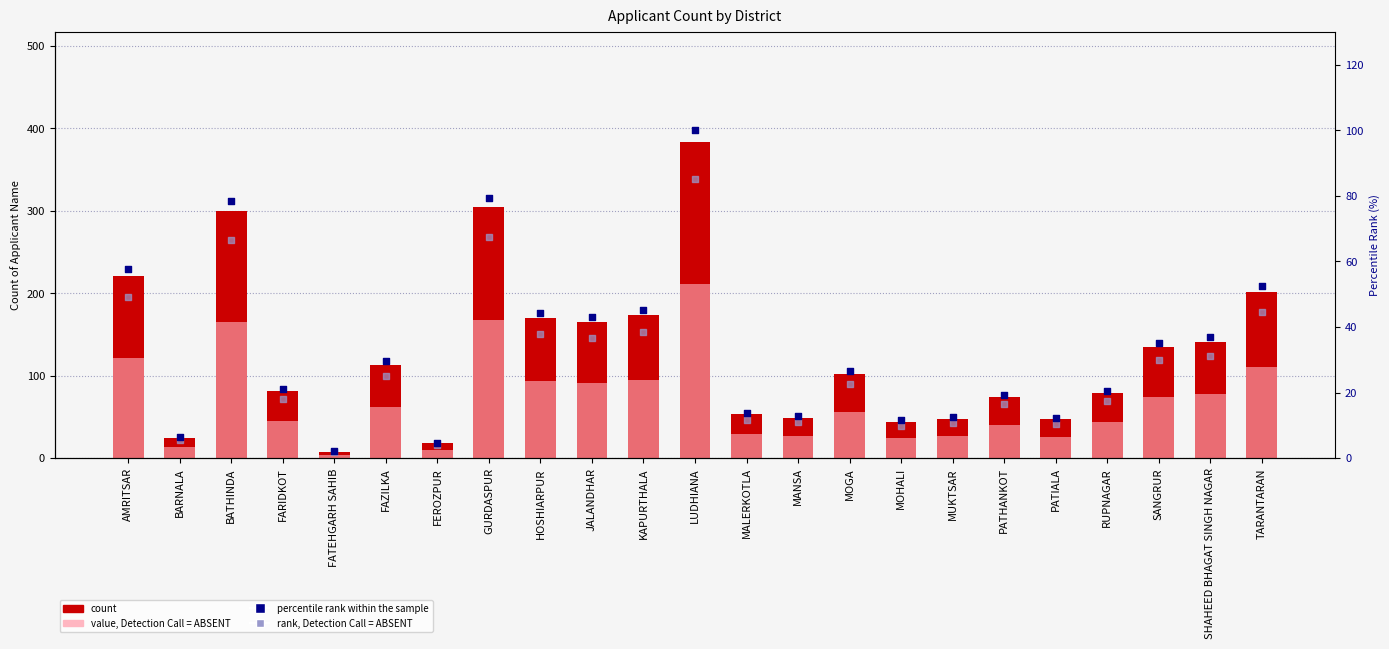

At which category is the sum across all series the highest?

LUDHIANA